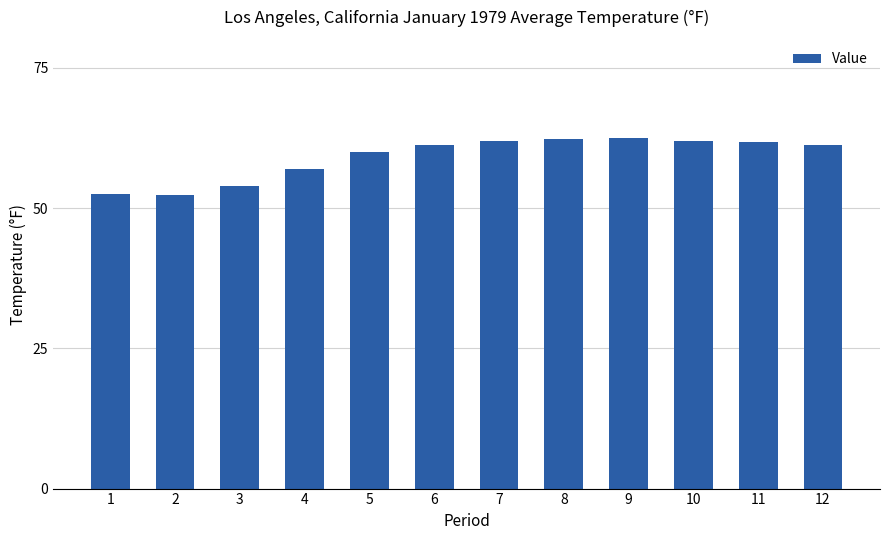

Are the bars horizontal?

No